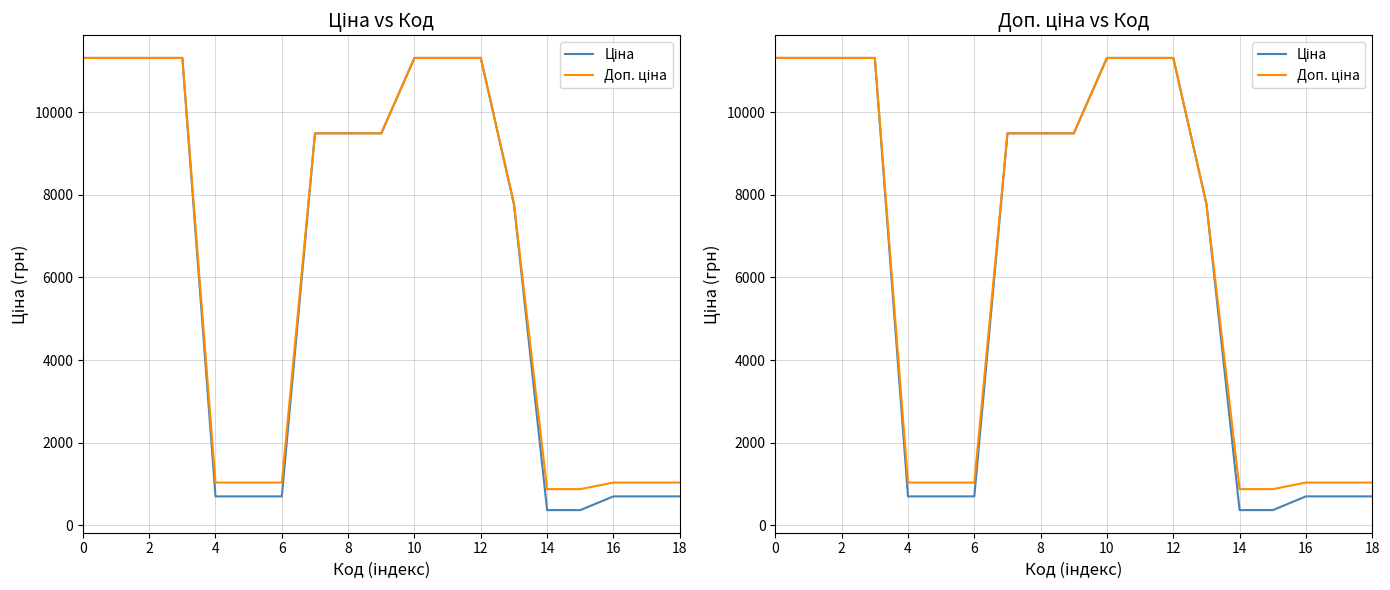

True or false: Доп. ціна and Ціна intersect in this chart.

False